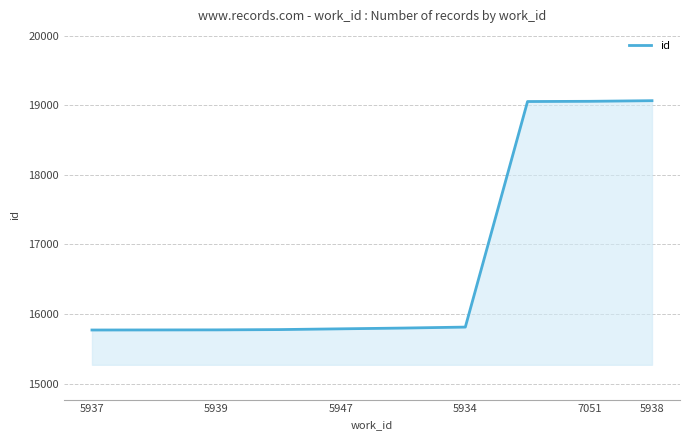

What is the difference between the maximum and minimum values?

3296